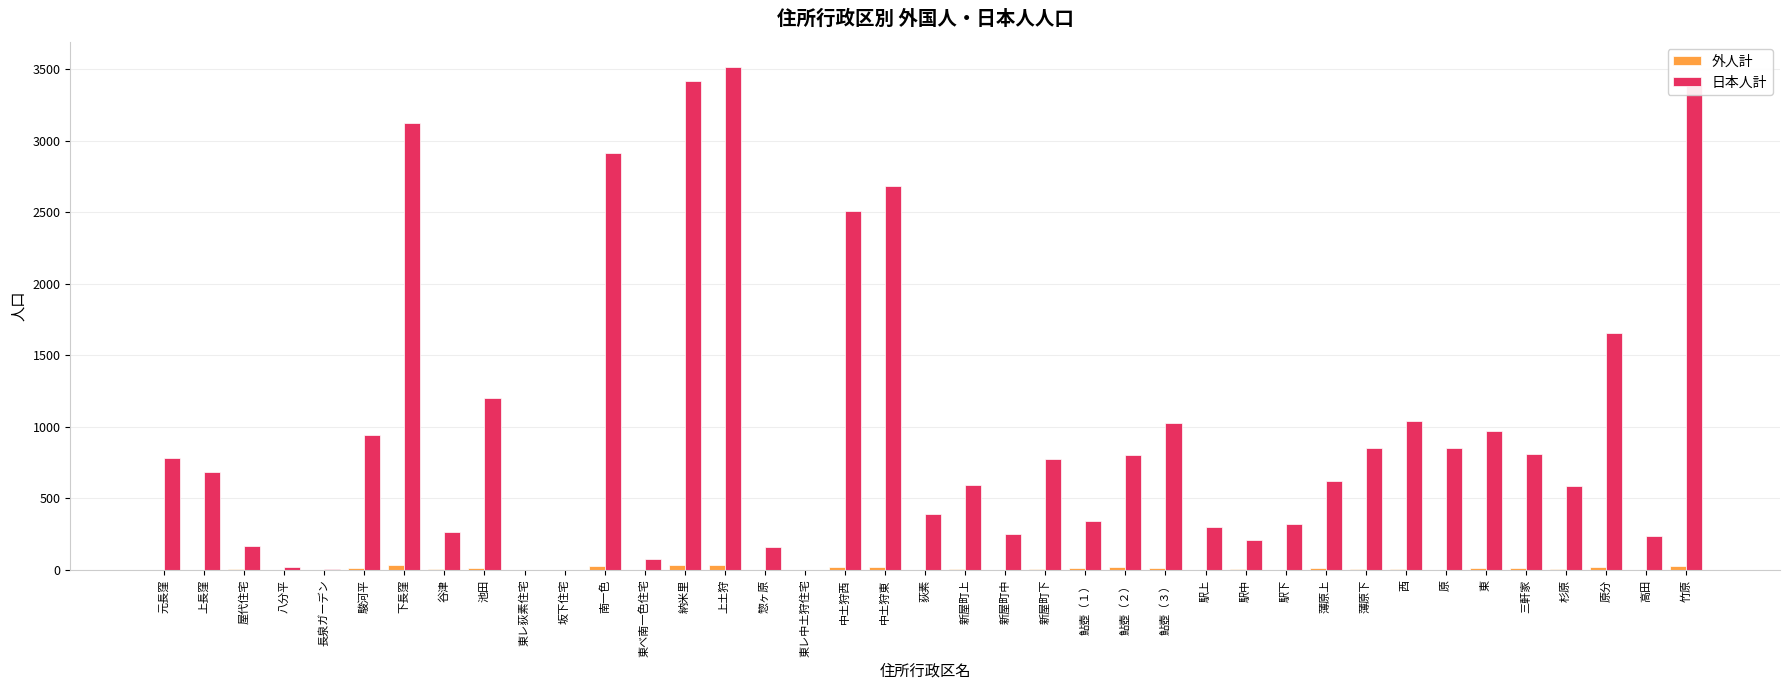

Which series changed the most between 下長窪 and 竹原?

日本人計